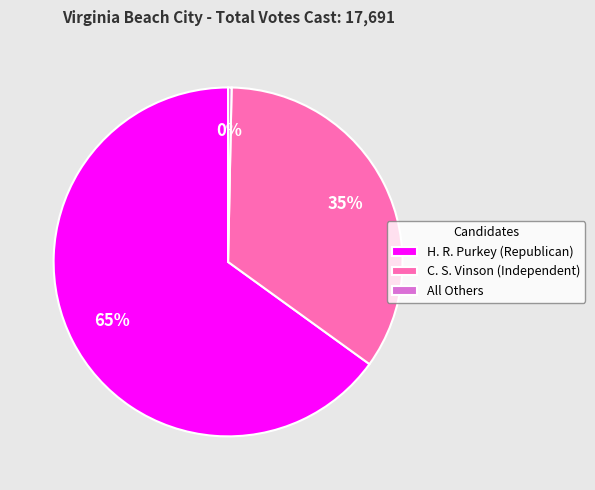

True or false: All Others accounts for 0% of the total.

True